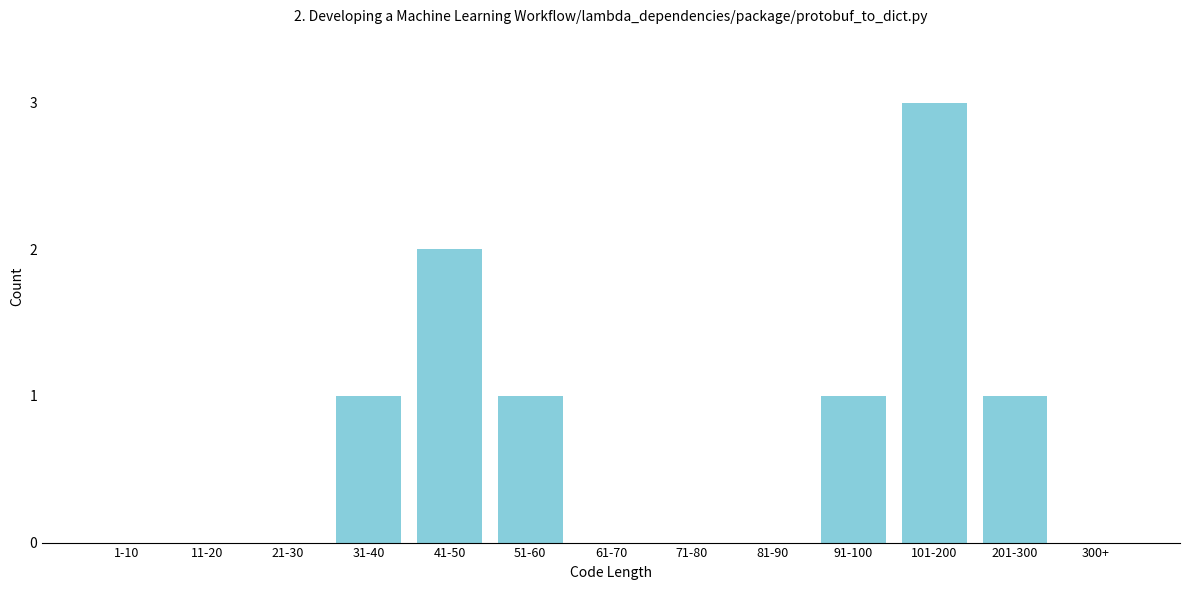

Reading left to right, what are all the values shown in this chart?

1-10=0	11-20=0	21-30=0	31-40=1	41-50=2	51-60=1	61-70=0	71-80=0	81-90=0	91-100=1	101-200=3	201-300=1	300+=0